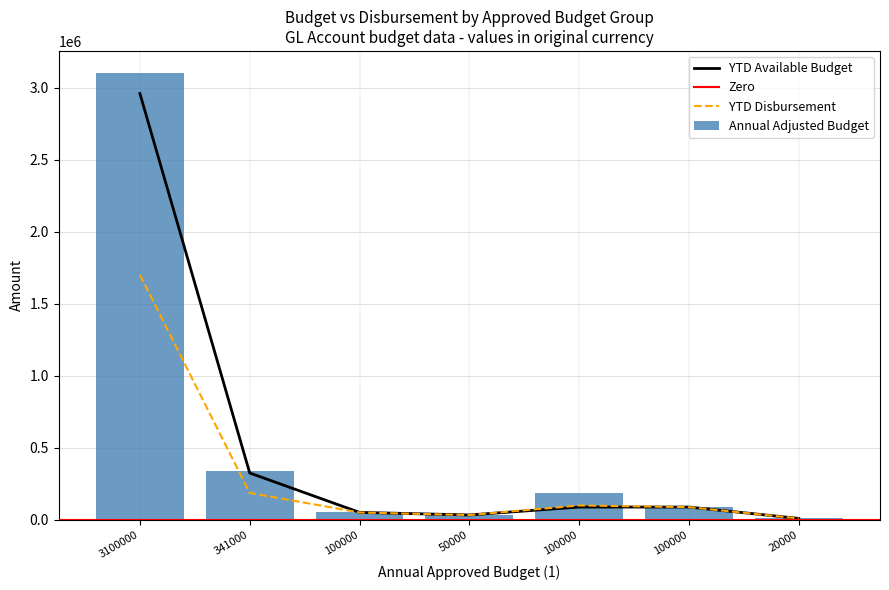

Where does the Annual Adjusted Budget series first go above 89000?

3100000